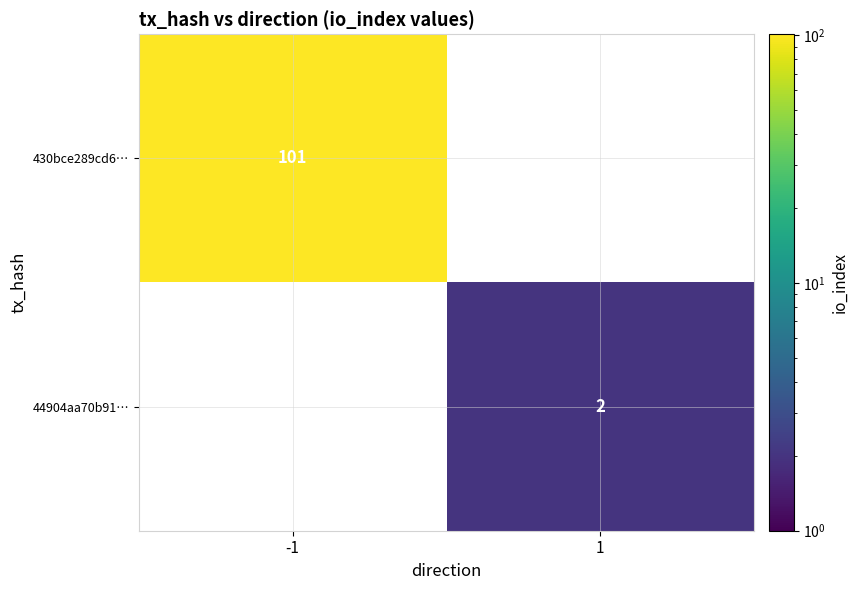

What is the smallest value displayed?

2.0